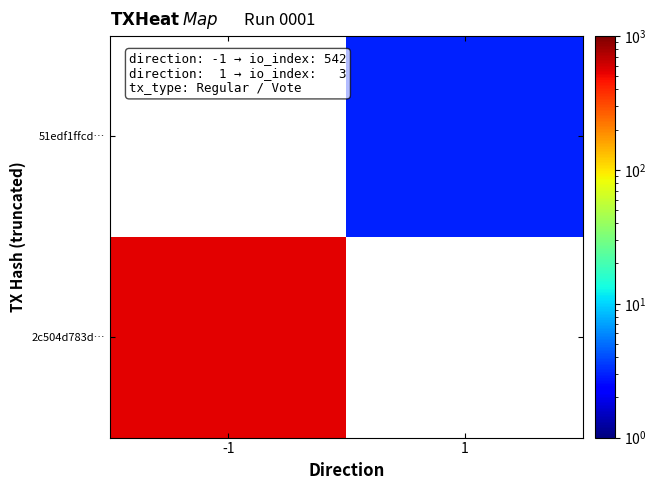

Which series has the widest spread of values?

2c504d783d…